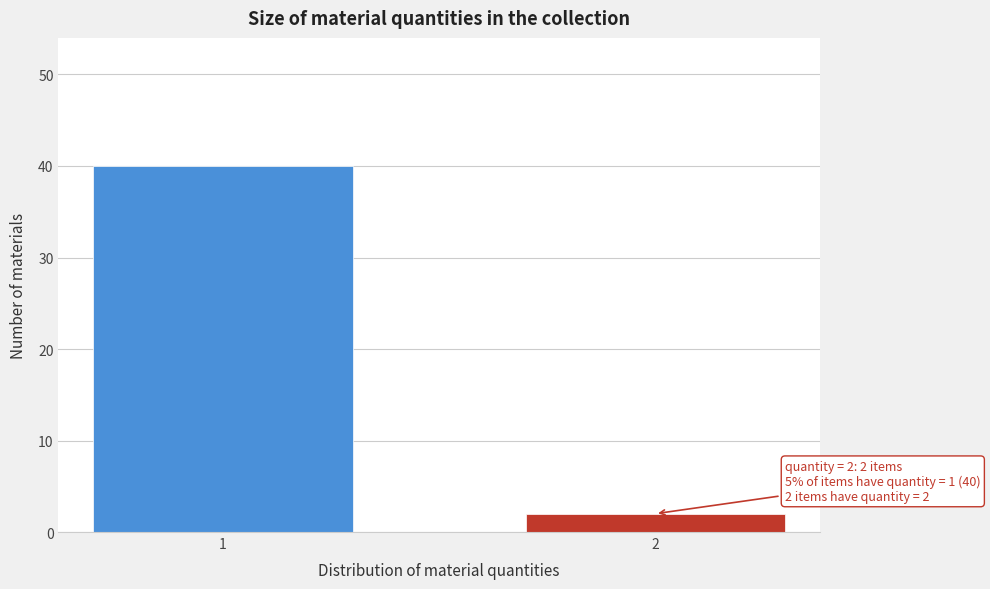

Reading left to right, what are all the values shown in this chart?

40	2